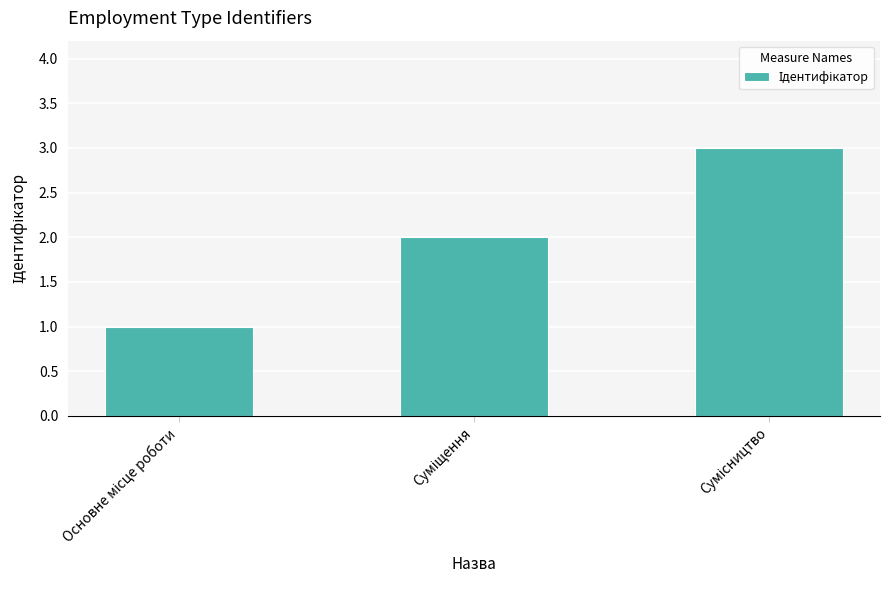

Count the number of categories in the chart.

3